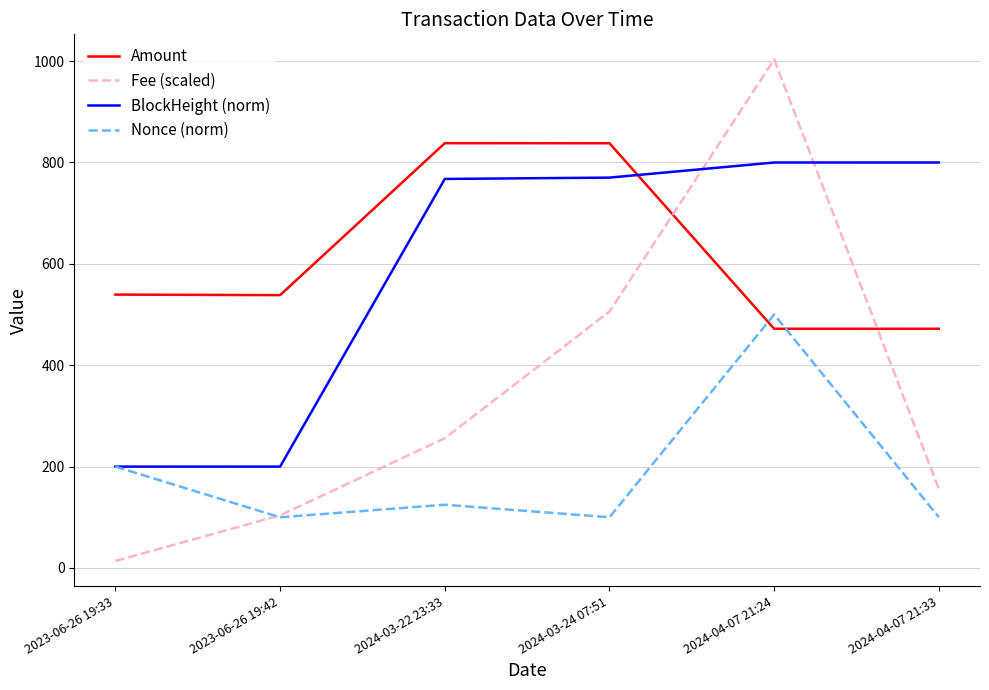

What is the difference between the maximum and minimum values in the Amount series?

366.2